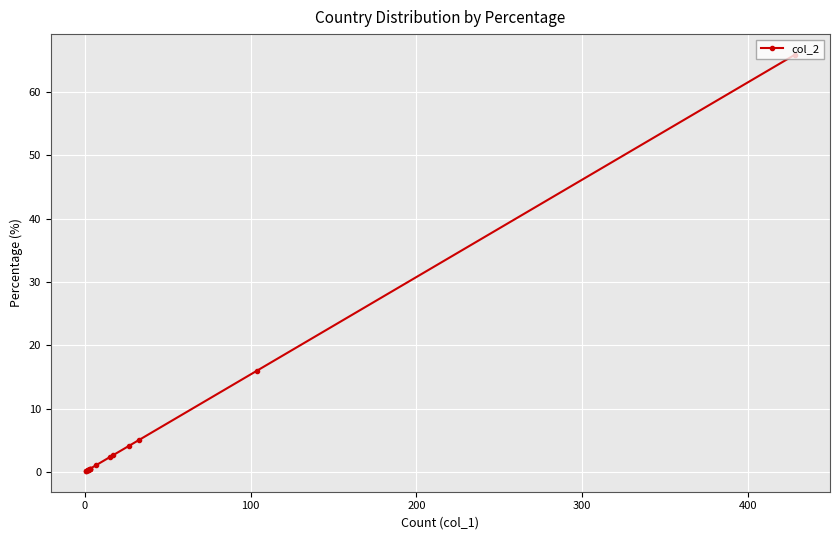

What is the average value?

6.2